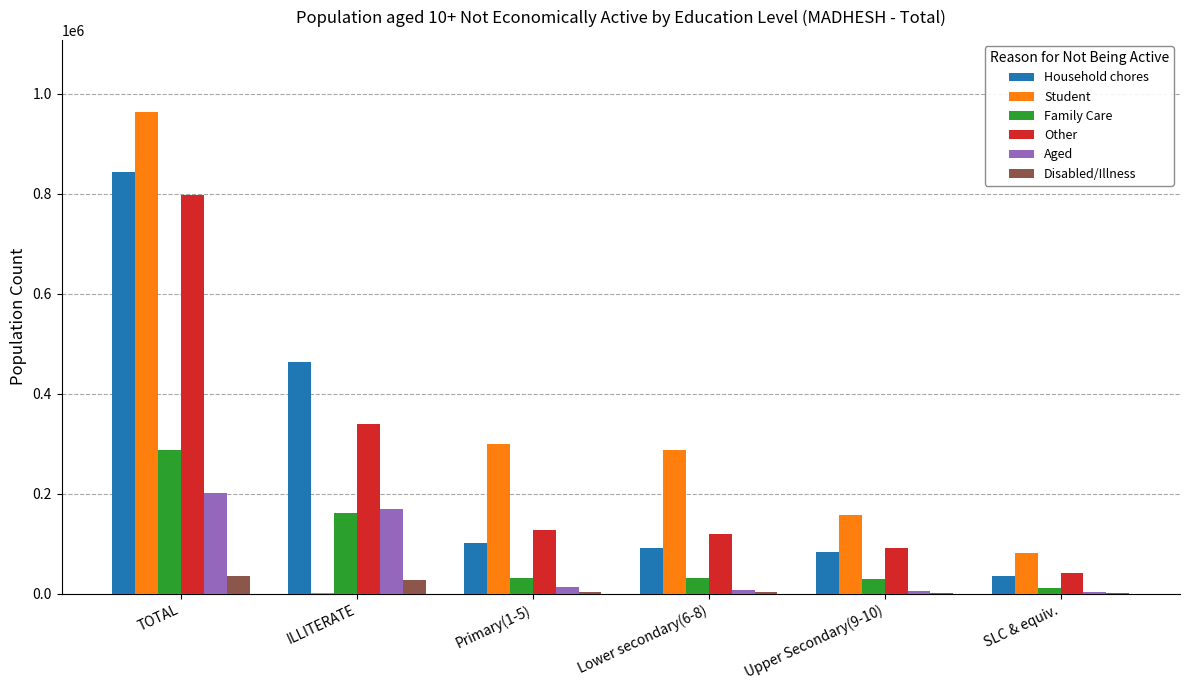

Where is Other nearest to the value 419634?

ILLITERATE